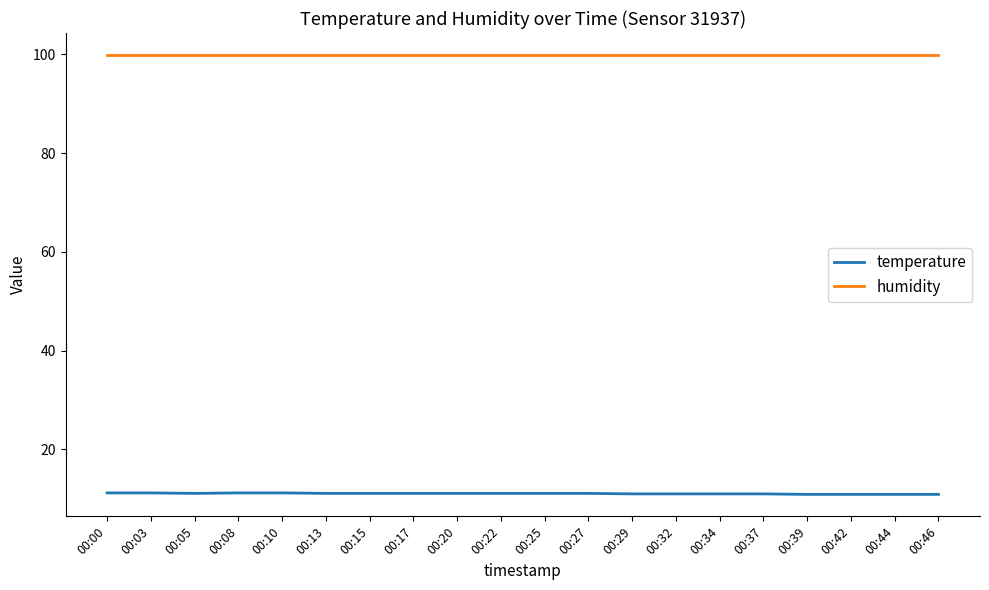

What is the sum of the temperature values at 00:03 and 00:17?

22.3